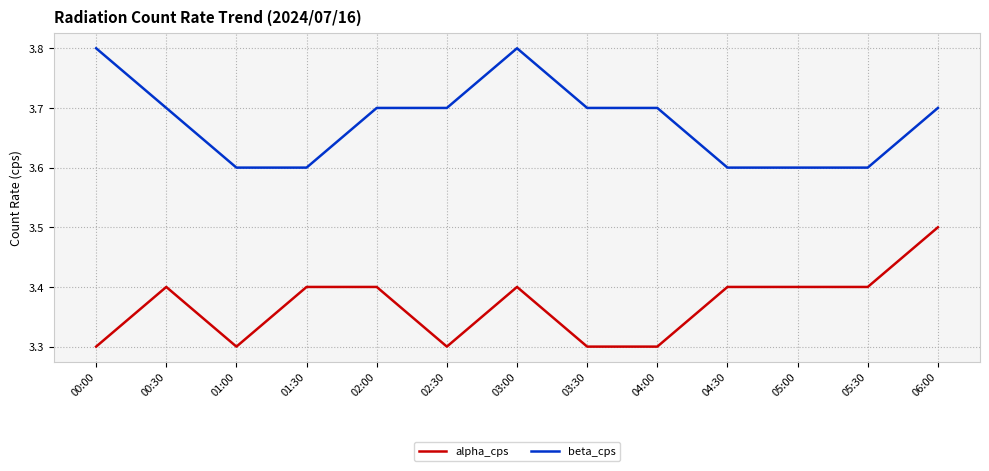

True or false: beta_cps and alpha_cps intersect in this chart.

False